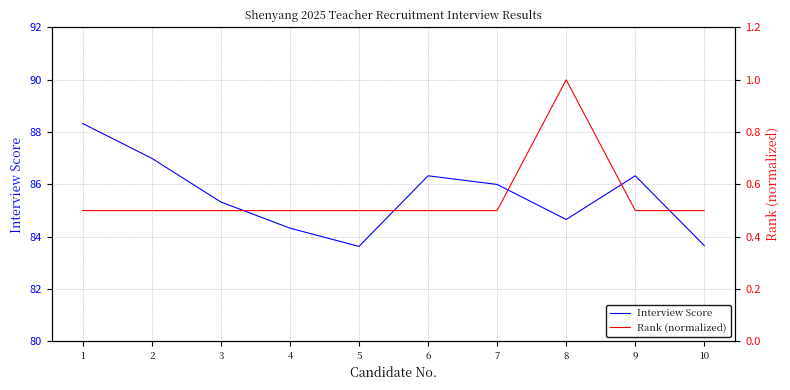

What is the approximate value of Rank (normalized) at 3?

0.5